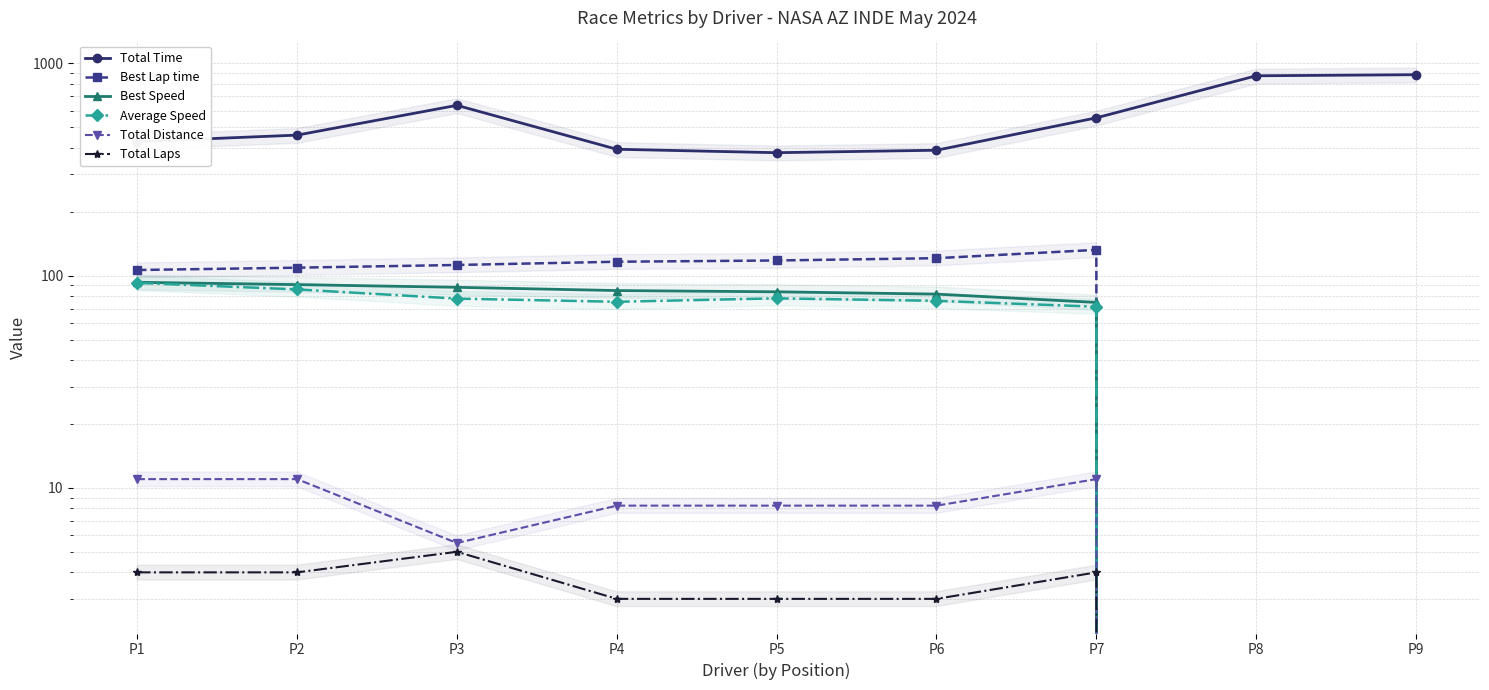

Rank the series by their maximum value, from lowest to highest.

Total Laps, Total Distance, Average Speed, Best Speed, Best Lap time, Total Time